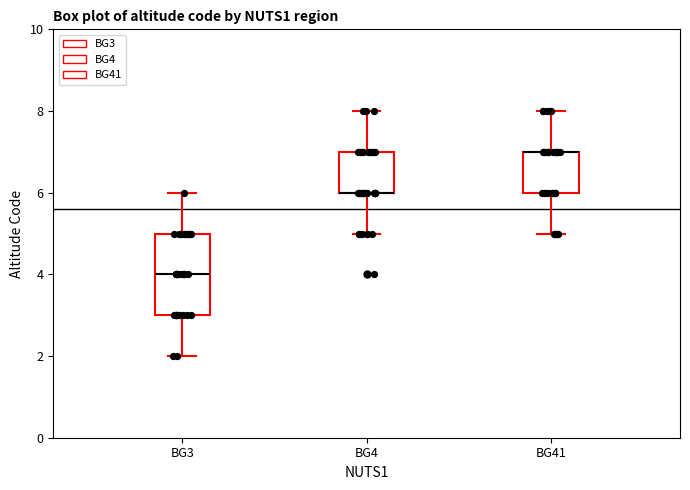

Where is the upper edge of the box for BG3 on the y-axis? The values are not printed on the chart, so give them approximately, as read against the axis.

5